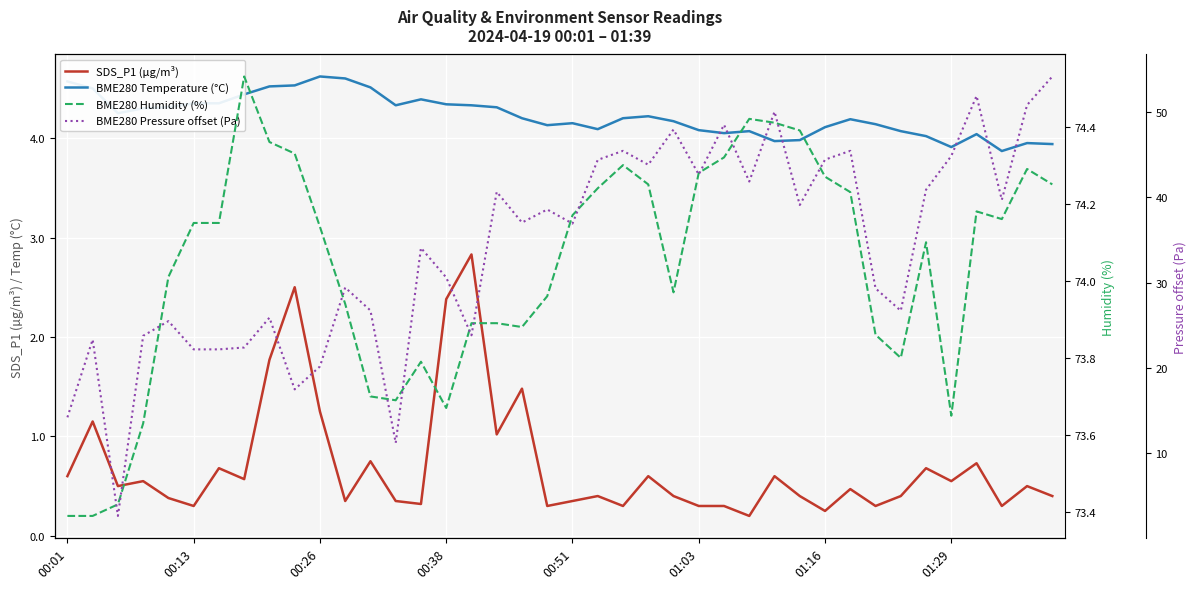

Where is BME280 Pressure offset (Pa) nearest to the value 28?

12